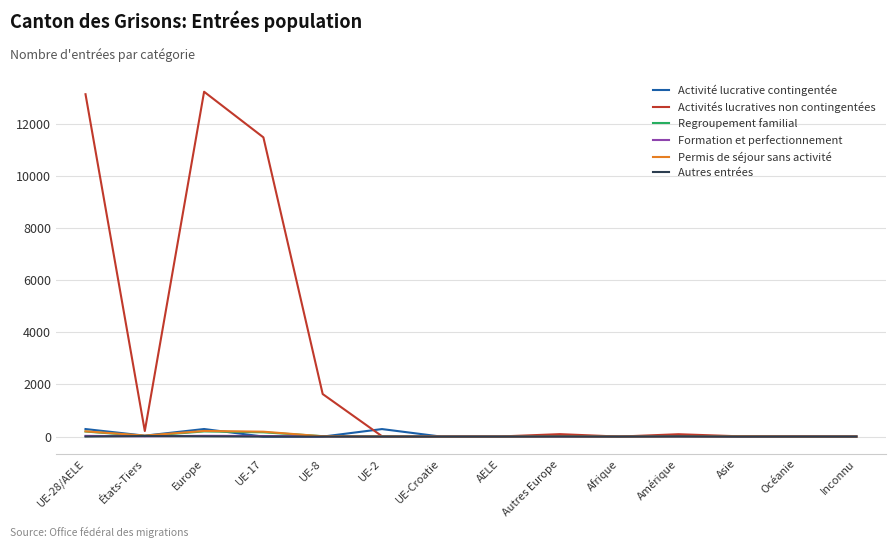

Which series has the largest range (max minus min)?

Activités lucratives non contingentées